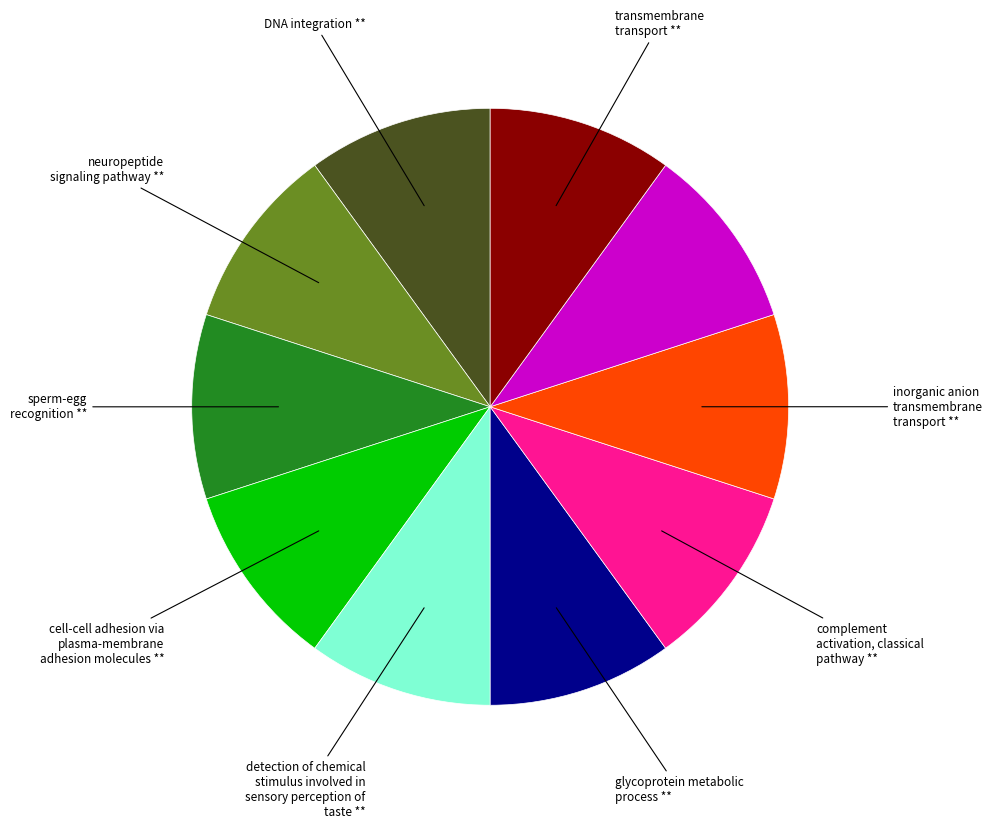

Is there any slice that represents more than half of the pie?

No